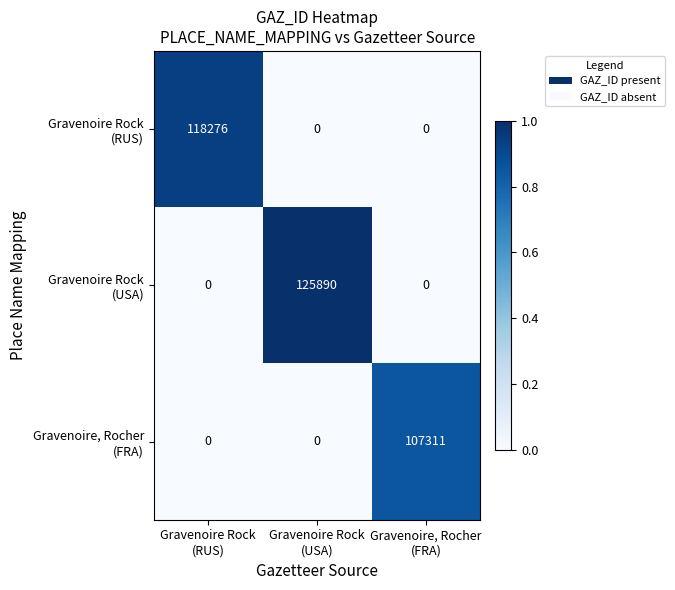

At how many categories does at least one series exceed 88331?

3